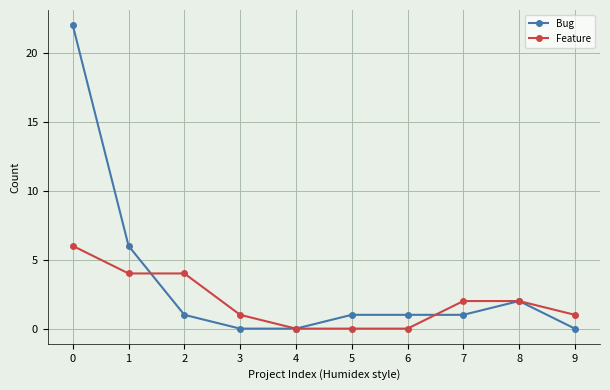

True or false: Feature and Bug cross at least once.

True